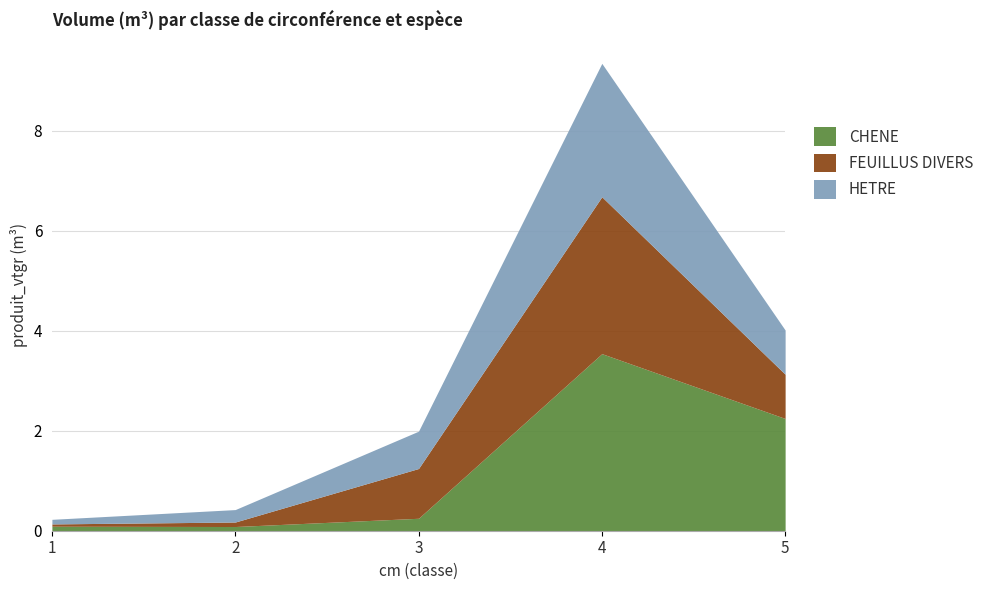

True or false: CHENE has a value of 0.1 at 1.

True